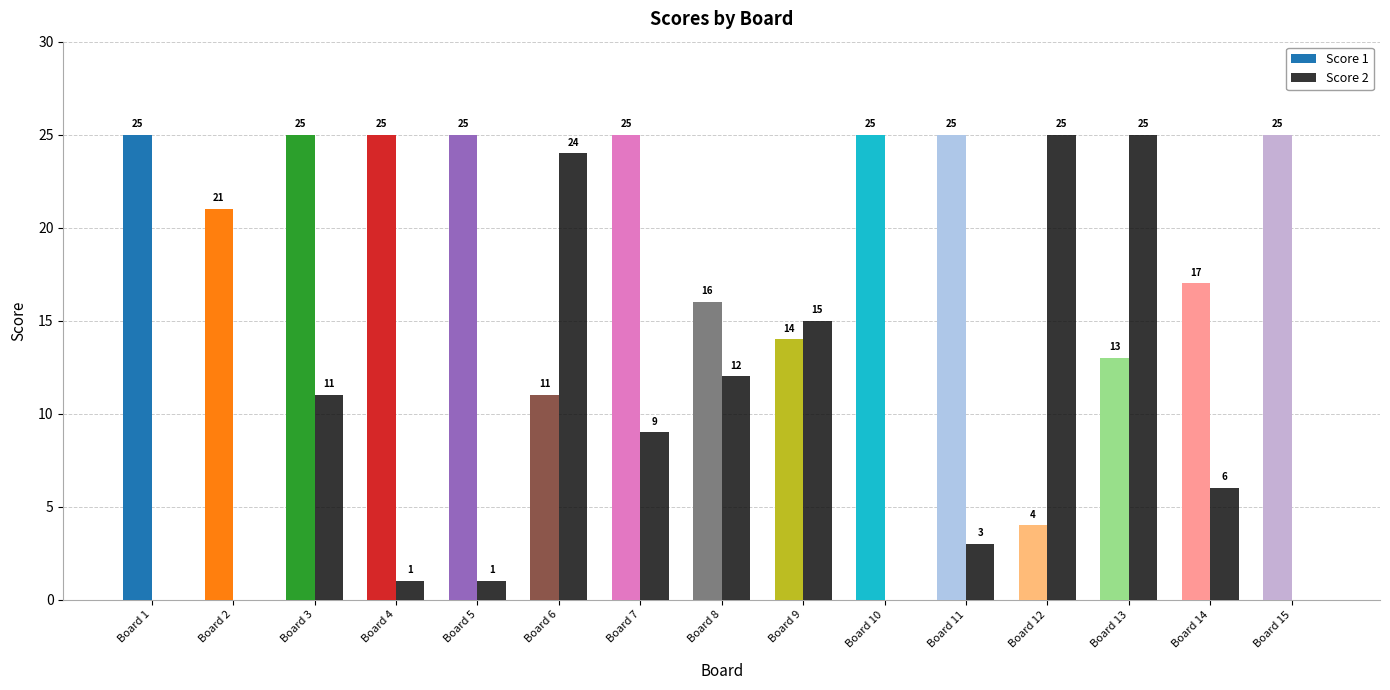

What is the highest value of the Score 2 series?

25